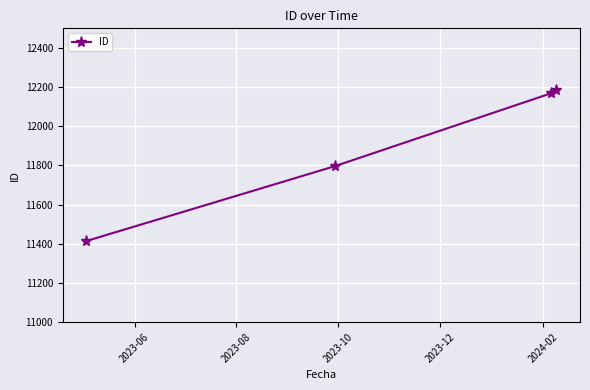

What is the value of the 3rd point from the left?

12169